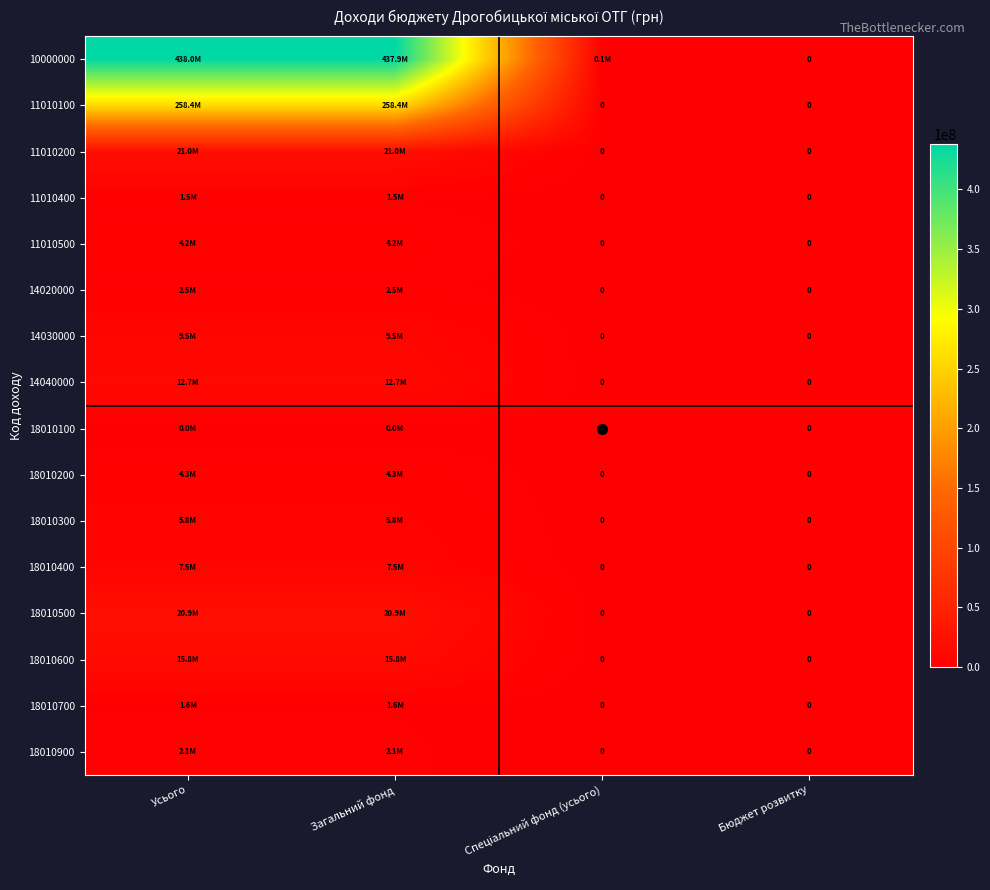

Which series has the widest spread of values?

10000000